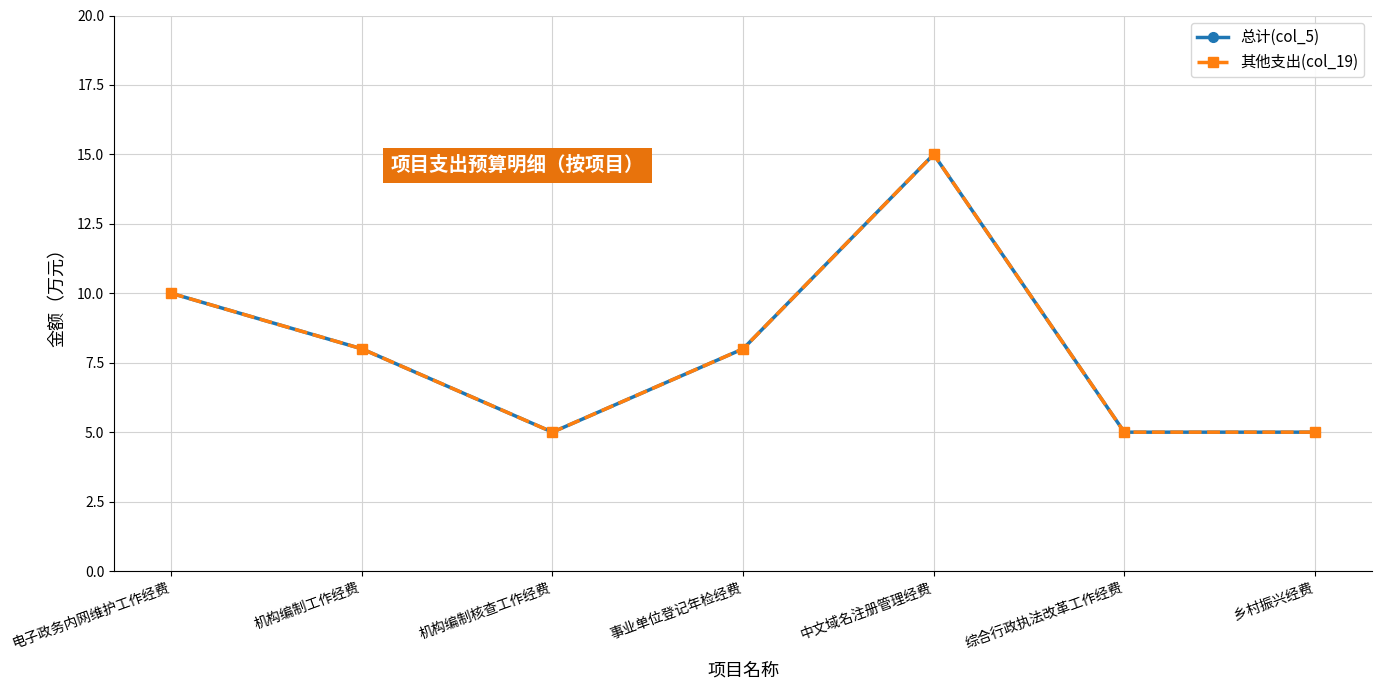

Does the chart have visible grid lines?

Yes